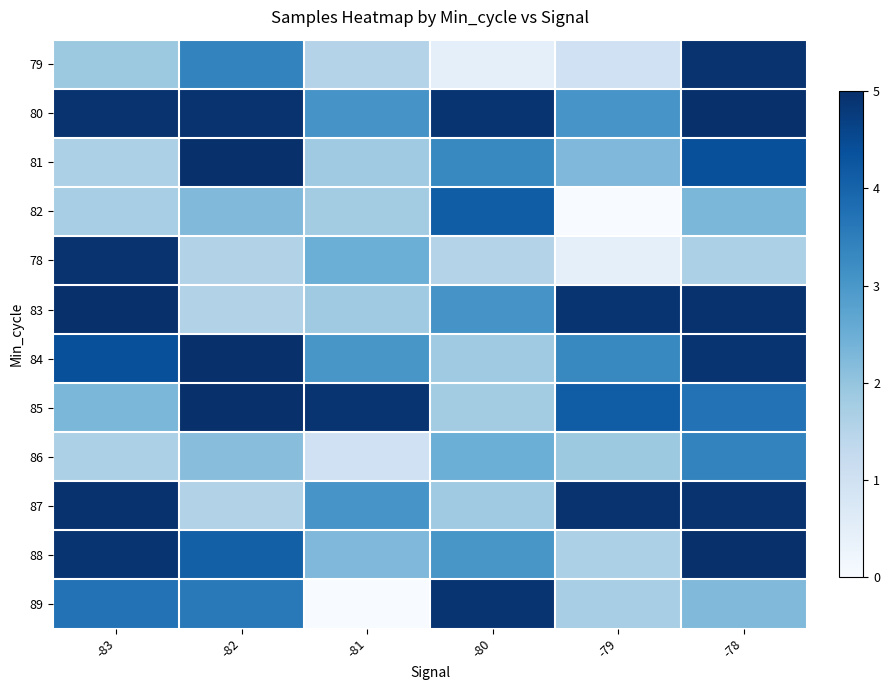

Which has a higher value, -81 or -83?

-83